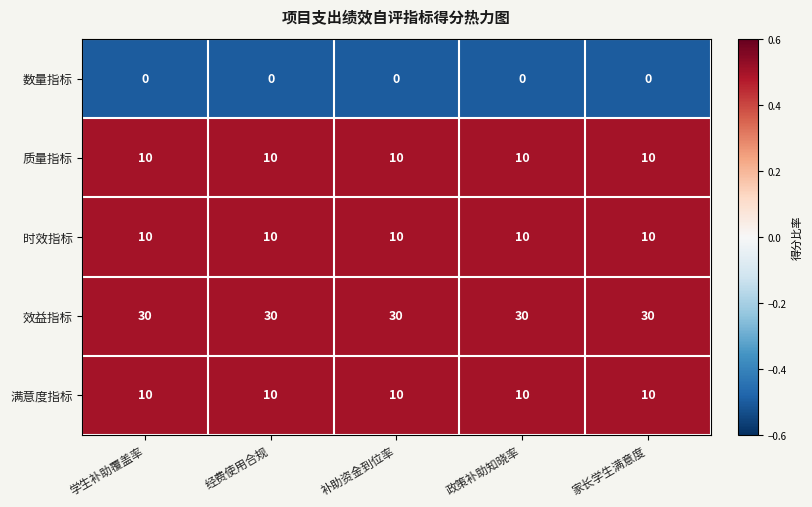

The value of 时效指标 at 经费使用合规 is 10. True or false?

True